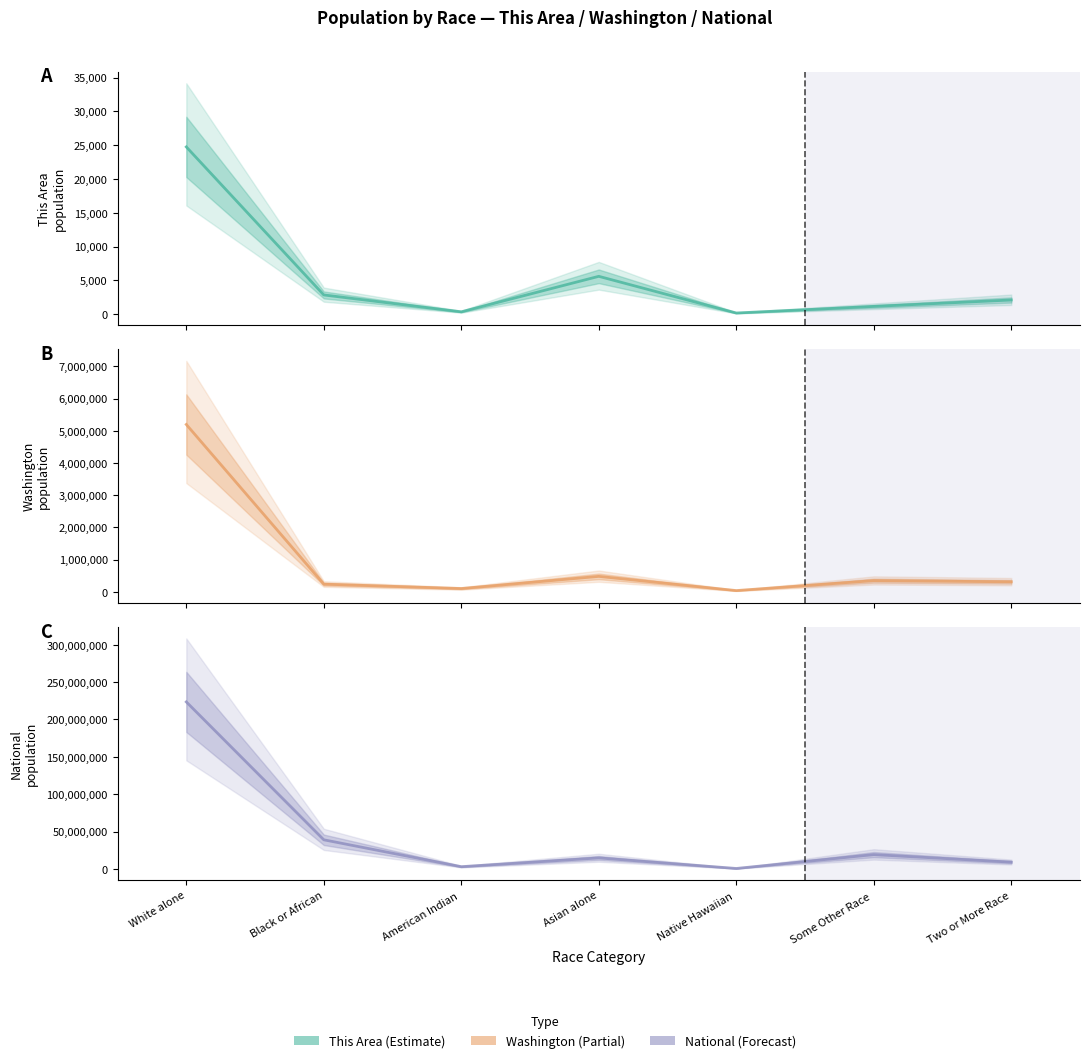

At which label does National reach its minimum?

Native Hawaiian